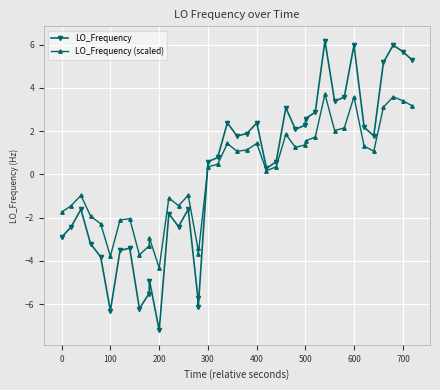

What is the minimum value shown in the chart?

-7.2